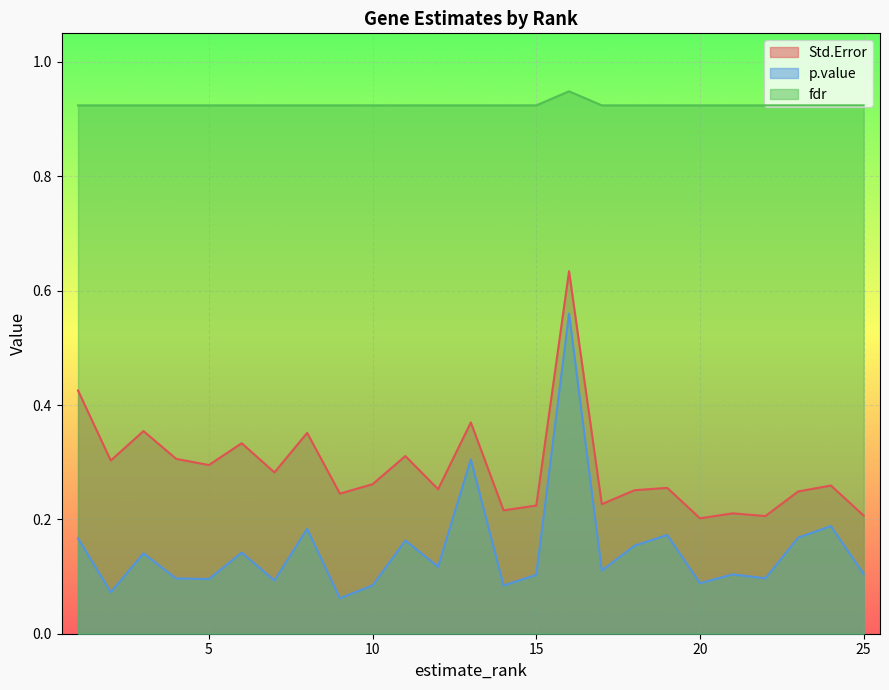

Does the chart display data point markers on the line(s)?

No